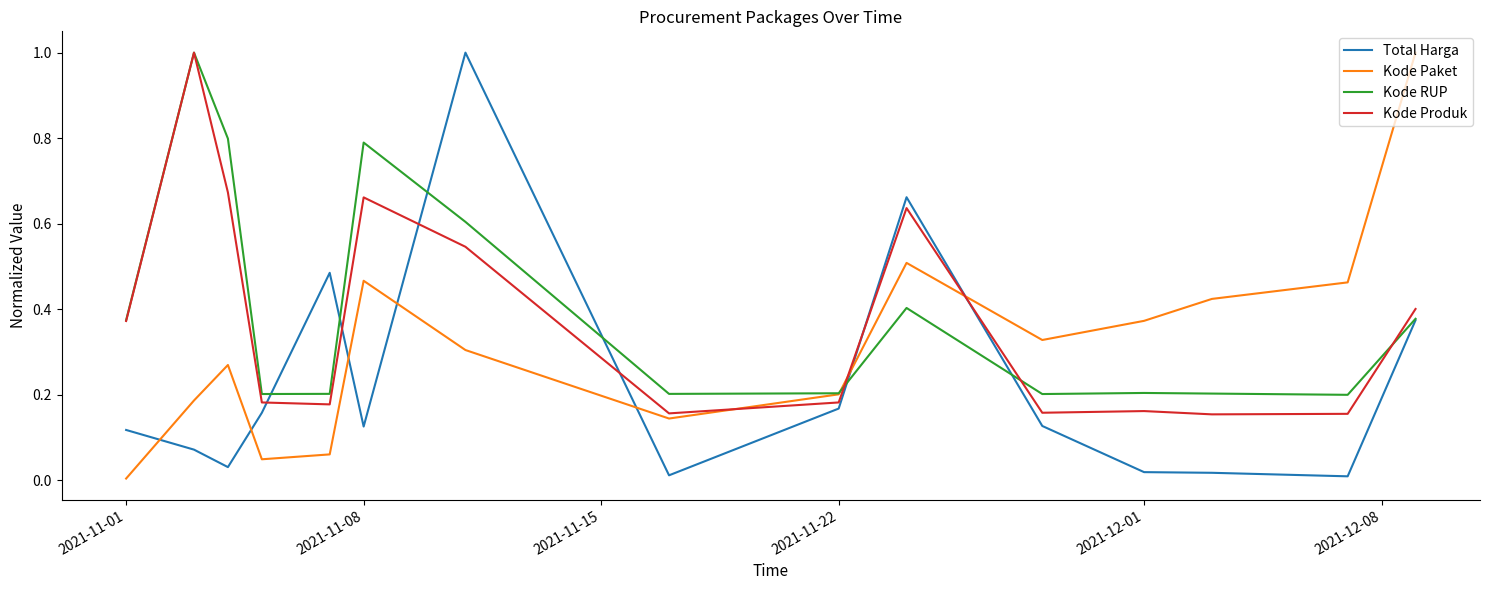

What is the difference between the maximum and minimum values in the Total Harga series?

1.0